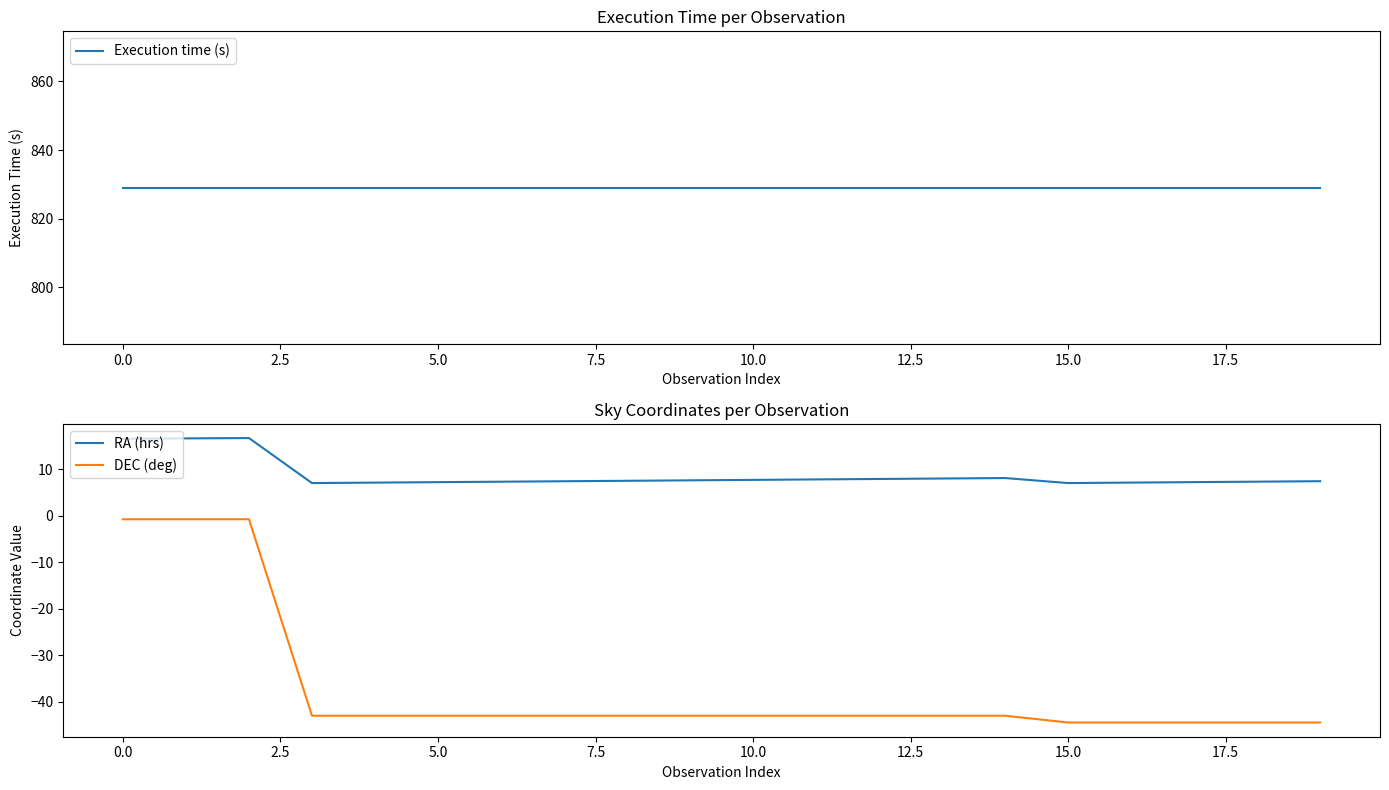

Reading left to right, transcribe all the data shown in this chart.

Execution time (s): 829.0	829.0	829.0	829.0	829.0	829.0	829.0	829.0	829.0	829.0	829.0	829.0	829.0	829.0	829.0	829.0	829.0	829.0	829.0	829.0
RA (hrs): 16.6	16.7	16.7	7.1	7.2	7.3	7.3	7.4	7.5	7.6	7.7	7.8	7.9	8.0	8.1	7.1	7.2	7.3	7.4	7.5
DEC (deg): -0.7	-0.7	-0.7	-43.0	-43.0	-43.0	-43.0	-43.0	-43.0	-43.0	-43.0	-43.0	-43.0	-43.0	-43.0	-44.5	-44.5	-44.5	-44.5	-44.5